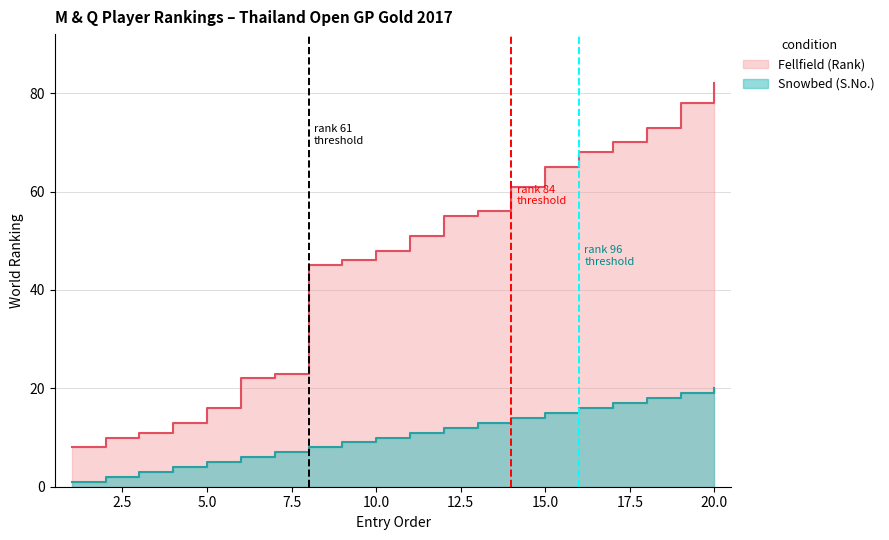

Reading left to right, list all the values displayed in this chart.

Fellfield (Rank): 1=8	2=10	3=11	4=13	5=16	6=22	7=23	8=45	9=46	10=48	11=51	12=55	13=56	14=61	15=65	16=68	17=70	18=73	19=78	20=82
Snowbed (S.No.): 1=1	2=2	3=3	4=4	5=5	6=6	7=7	8=8	9=9	10=10	11=11	12=12	13=13	14=14	15=15	16=16	17=17	18=18	19=19	20=20